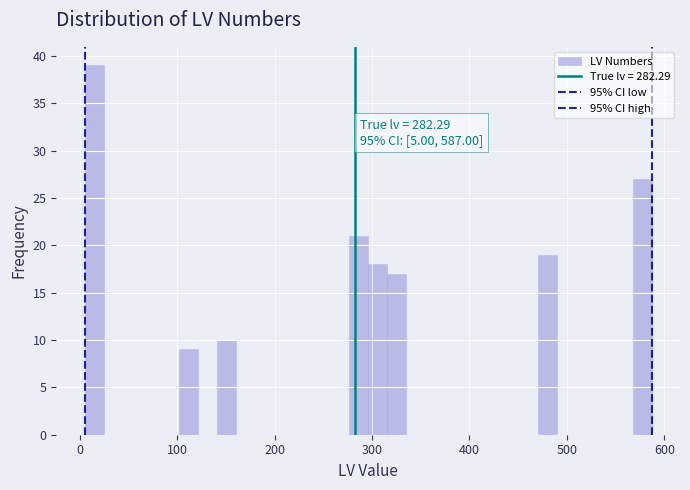

Read against the x-axis, roughly where is the centre of the tallest bar?

10